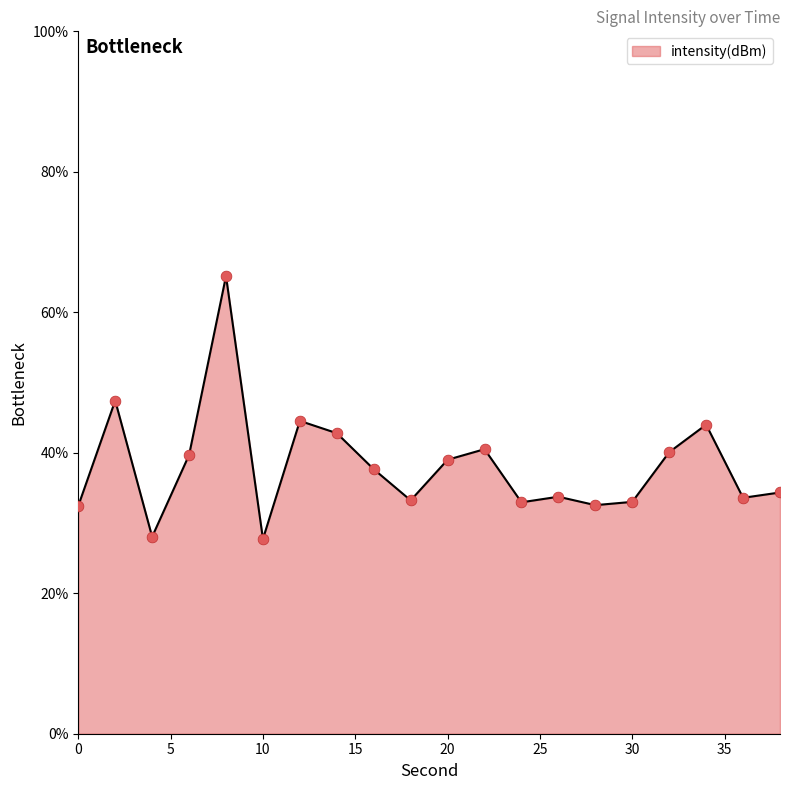

What is the difference between the maximum and minimum values?

37.4